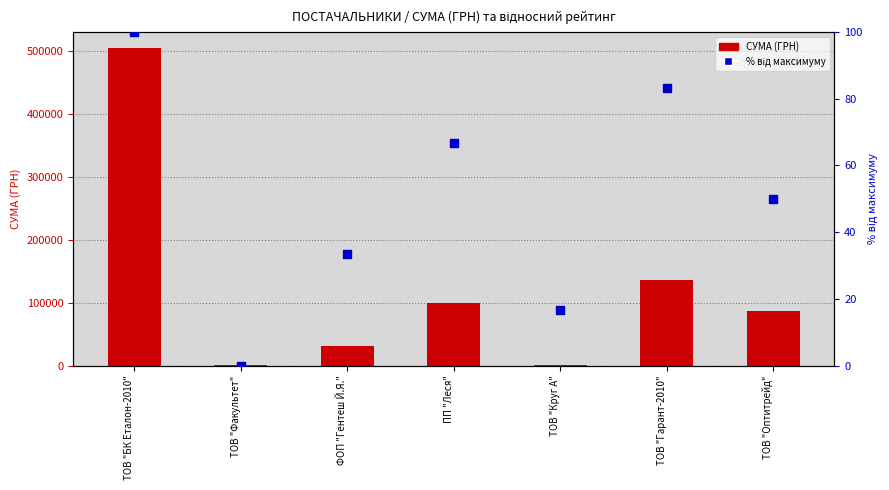

Which series has the largest total across all categories?

СУМА (ГРН)